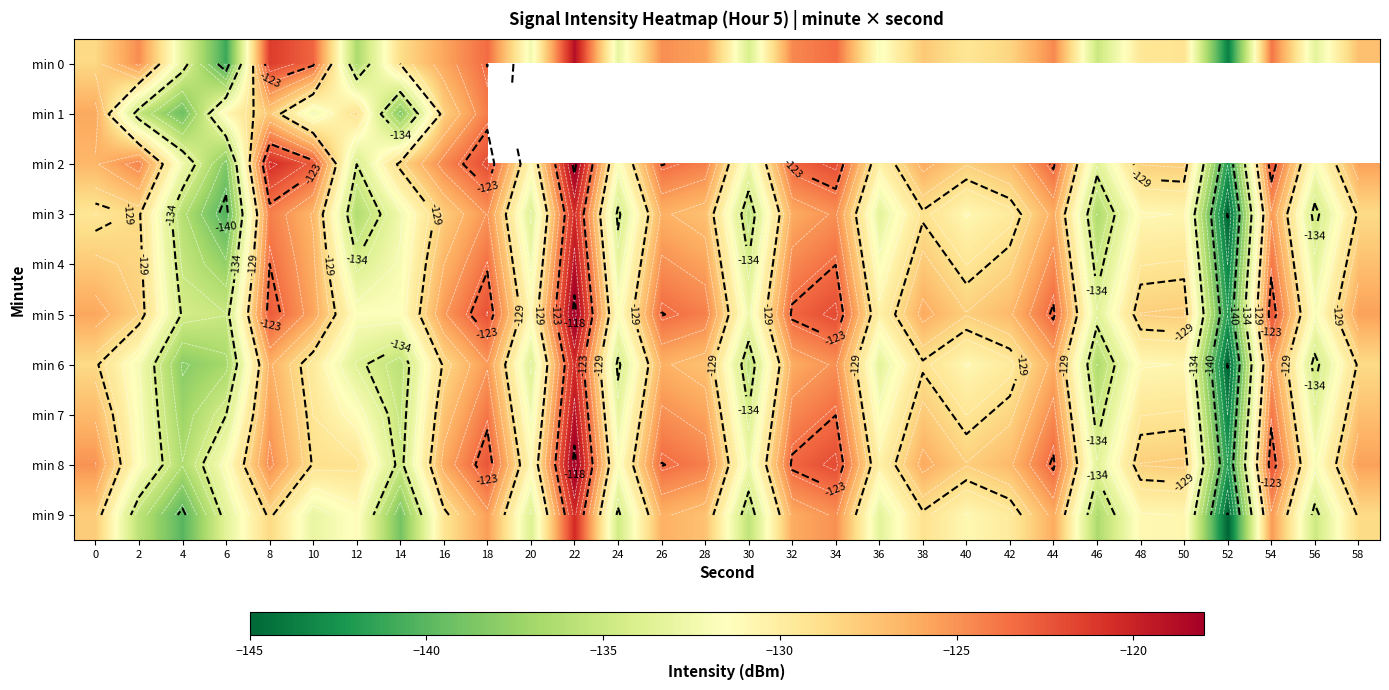

Is the value of min 0 at 38 greater than the value of min 6 at 24?

Yes